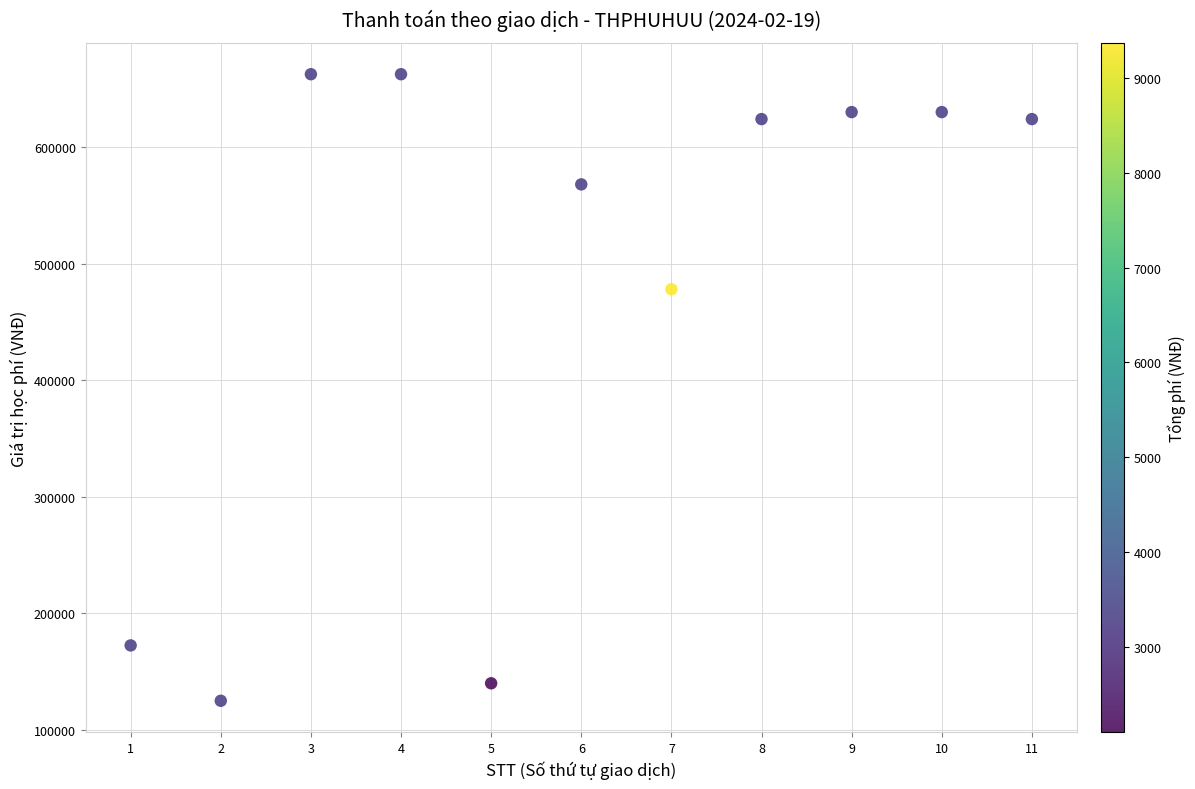

What Y value in the scatter plot is closest to 393750?

478000